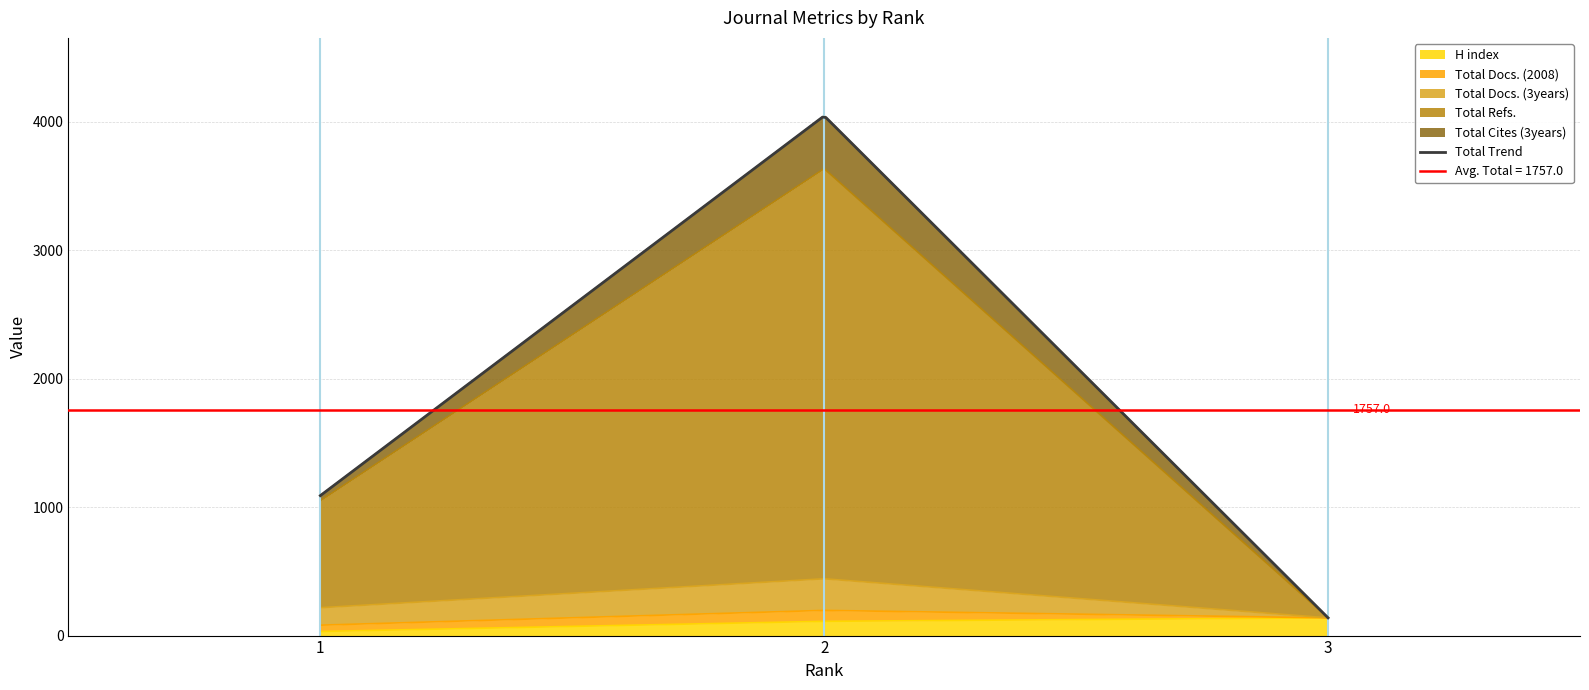

At which label is Total Cites (3years) closest to 2091?

1